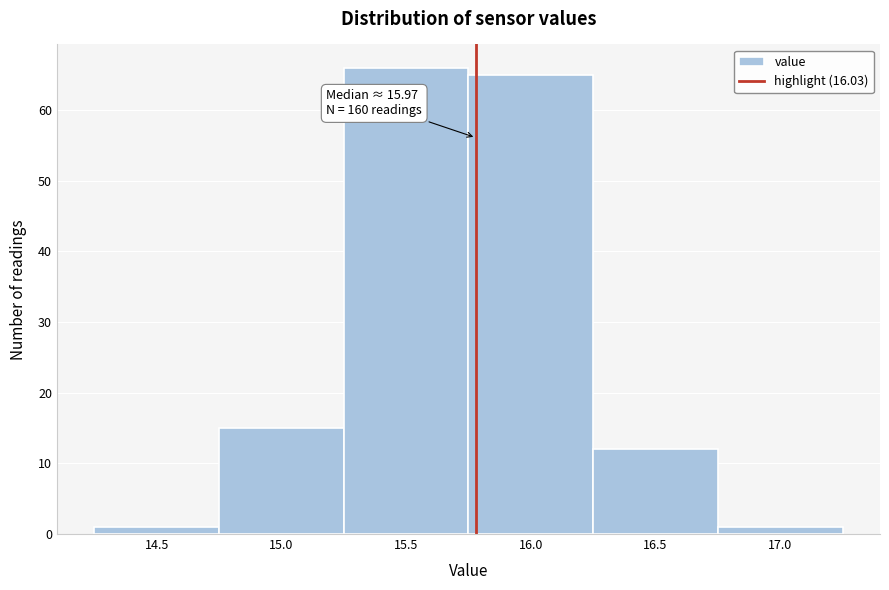

Reading left to right, extract all data points from this chart.

1	15	66	65	12	1